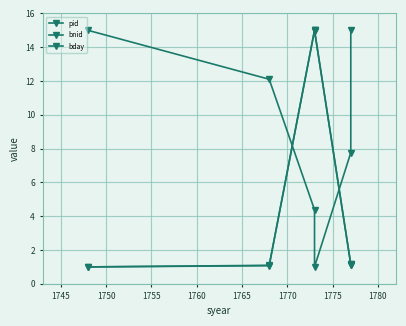

The value of bday at 1765 is 25.0. True or false?

False